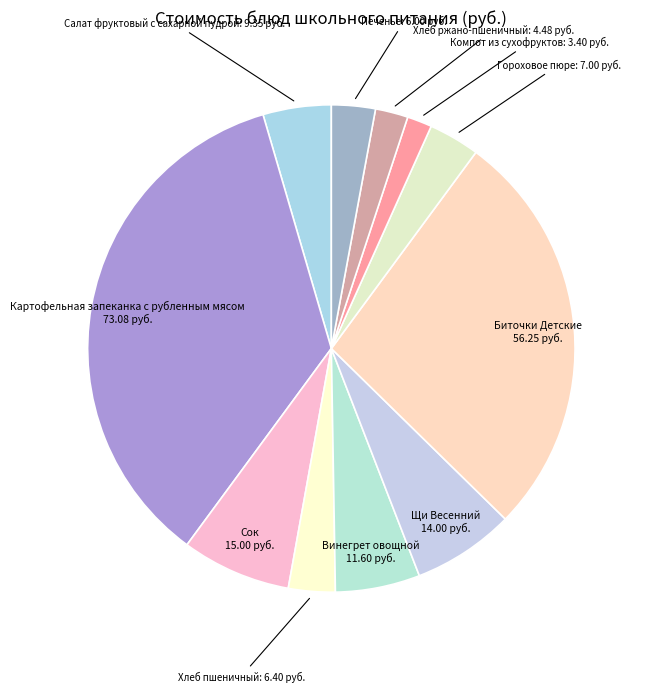

Is there a majority slice in this chart?

No